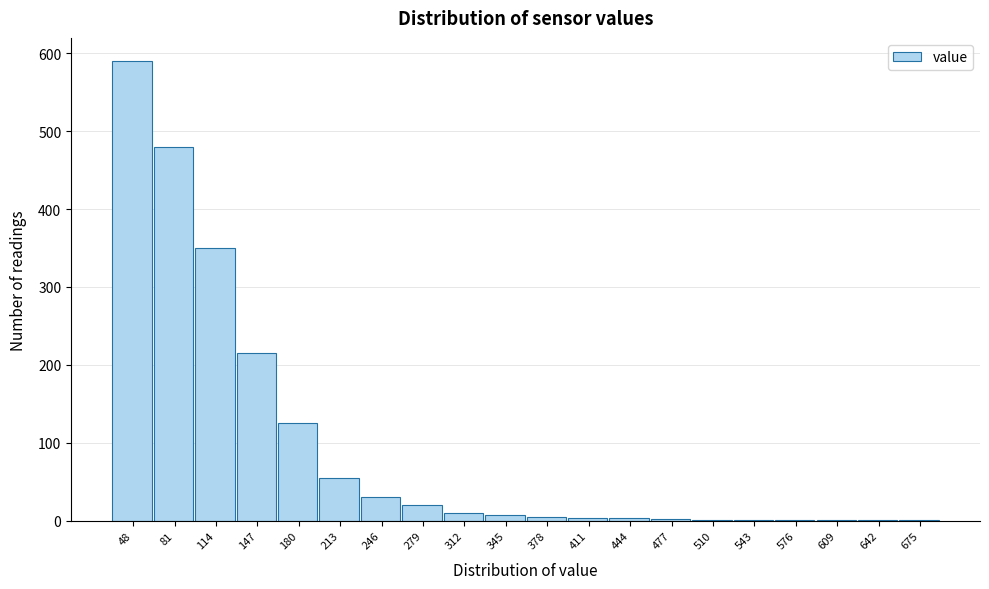

Between 147 and 279, which is larger?

147